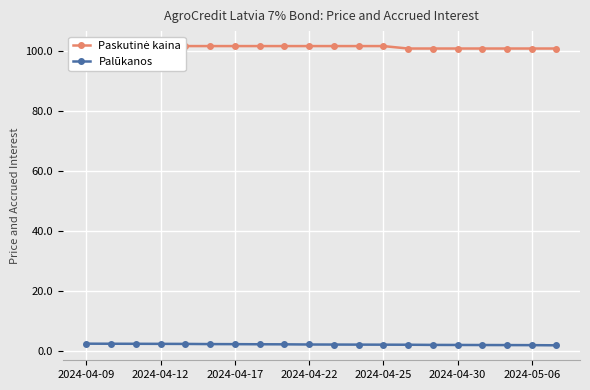

What is the sum of all Paskutinė kaina values?

2028.5